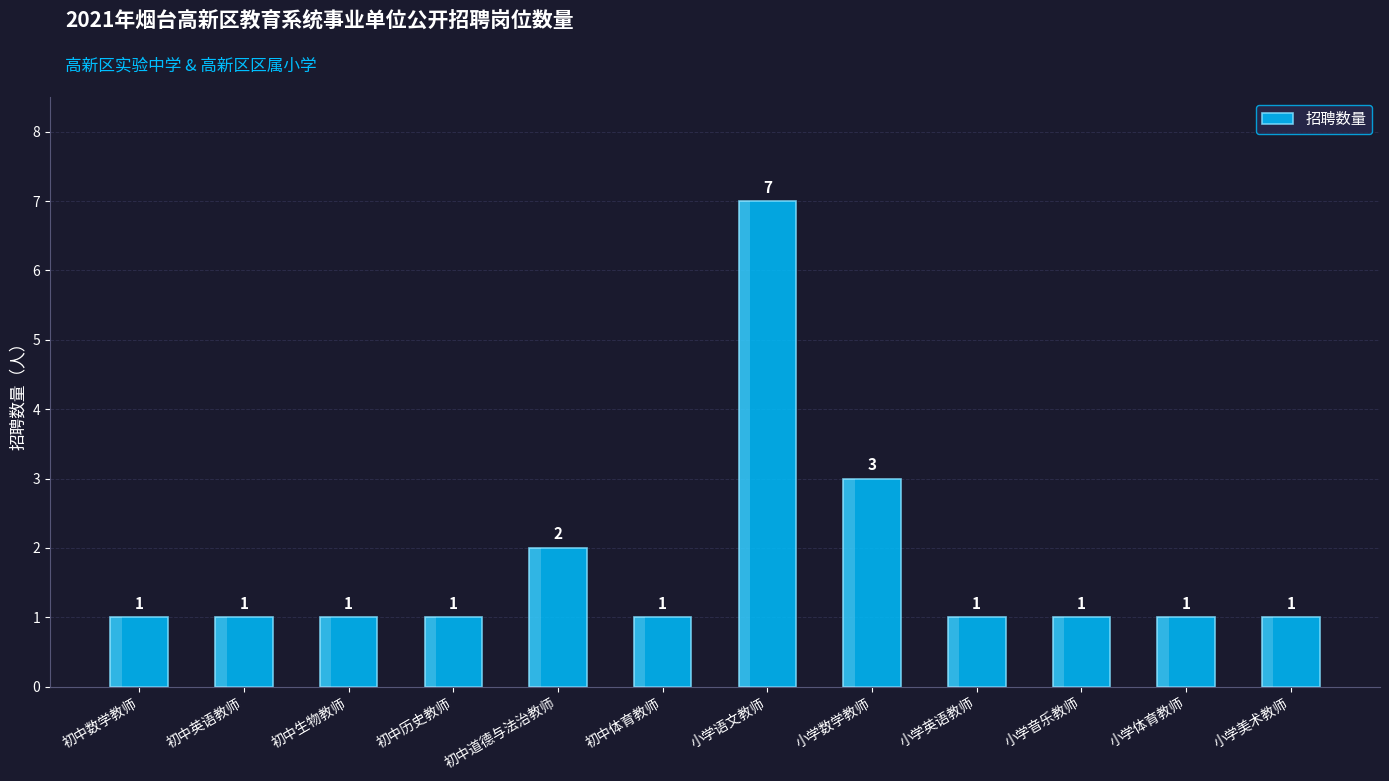

Reading left to right, what are all the values shown in this chart?

1	1	1	1	2	1	7	3	1	1	1	1